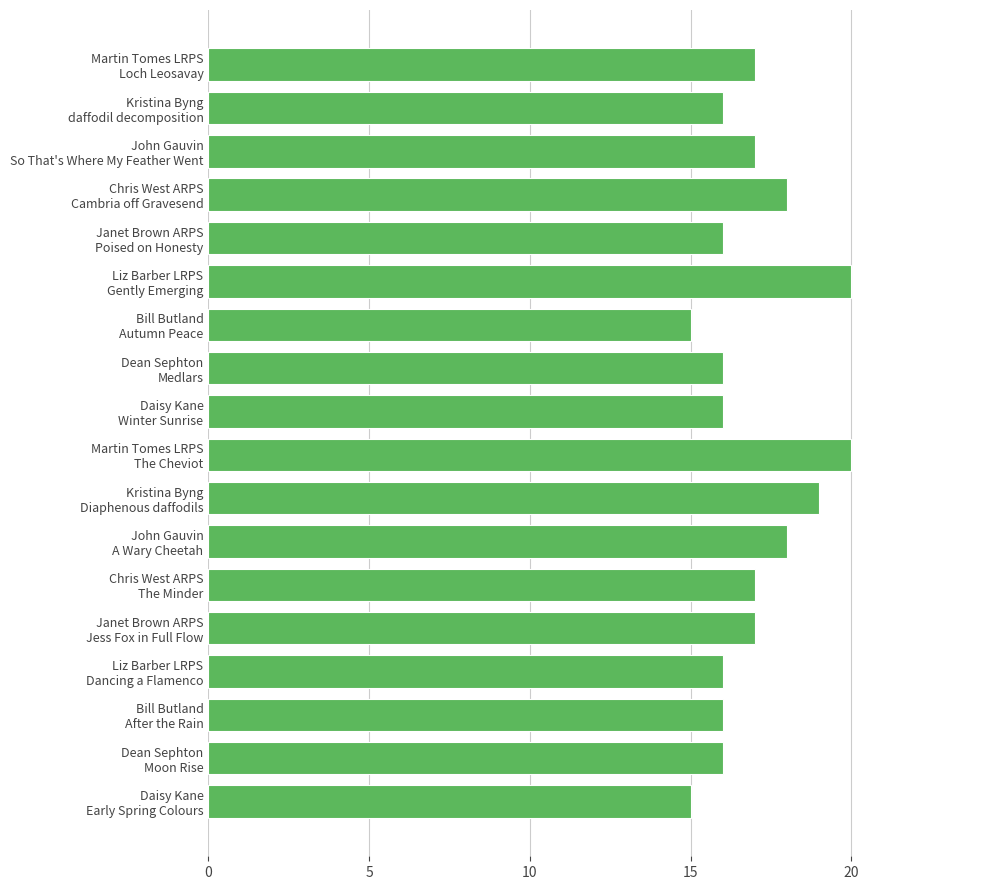

What is the difference between the maximum and second lowest values?

5